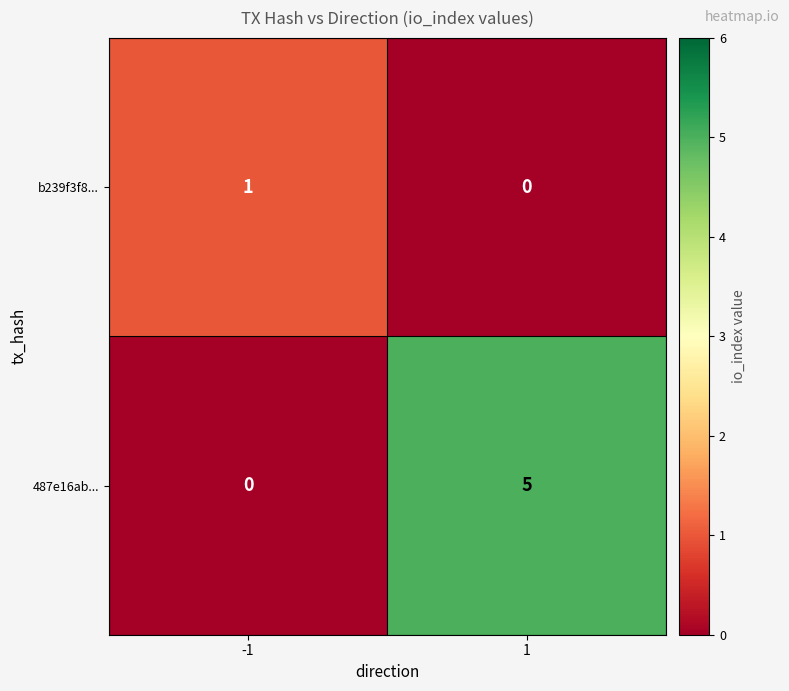

At 1, list the series in order from smallest to largest.

b239f3f8..., 487e16ab...